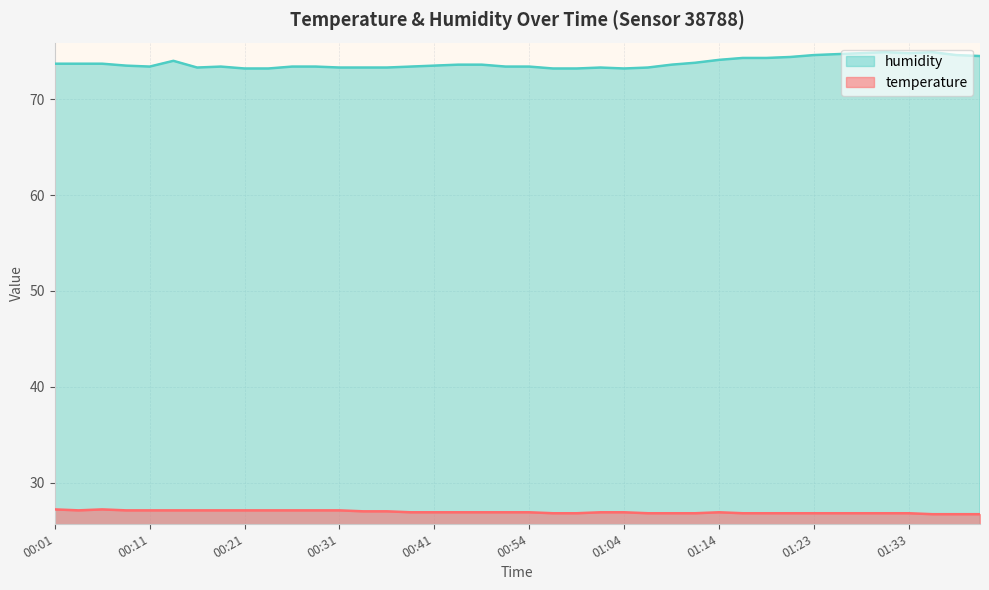

Where is the first local maximum for temperature?

00:06